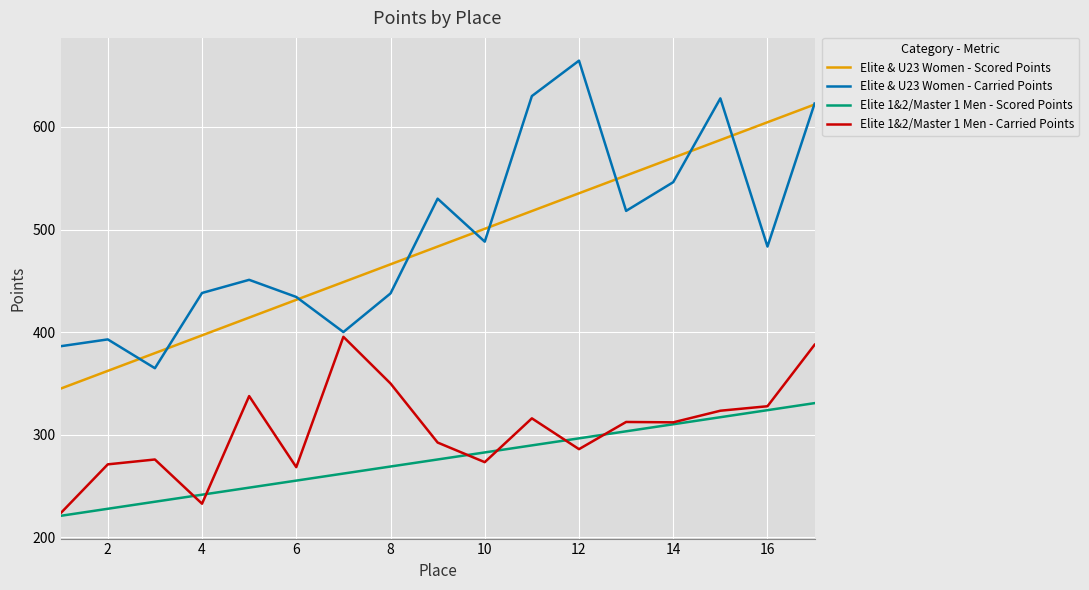

What is the lowest value of the Elite 1&2/Master 1 Men - Carried Points series?

223.5